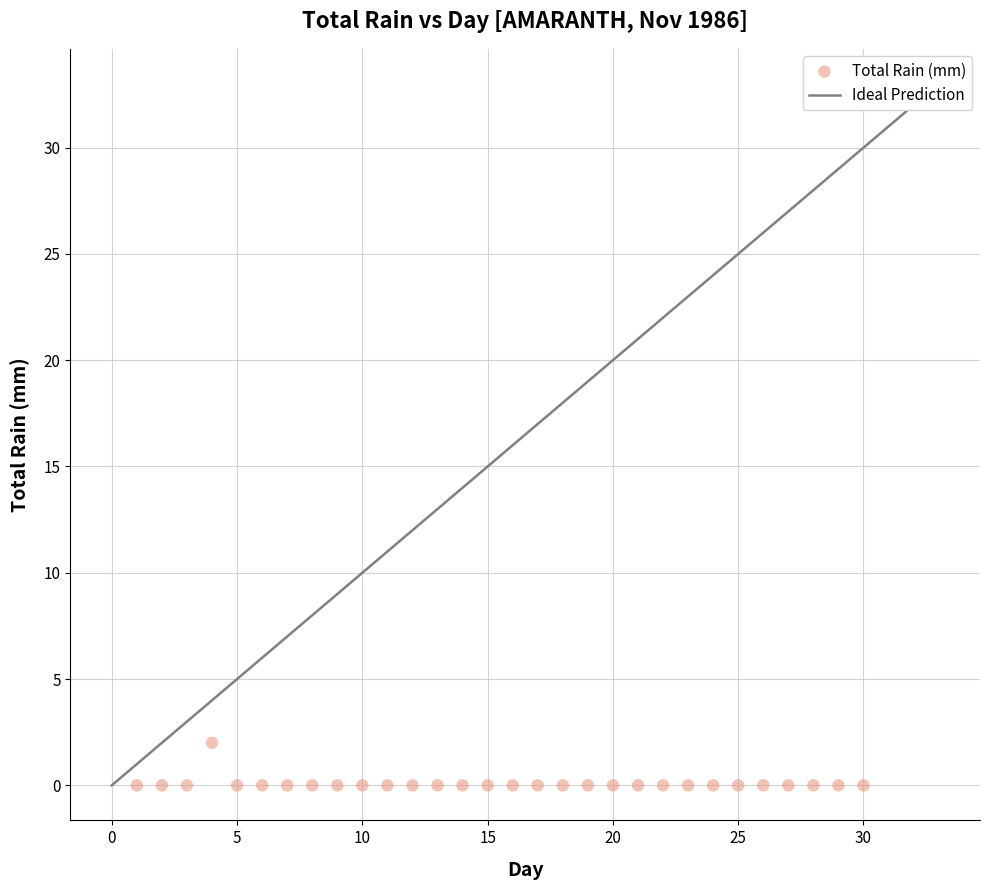

What is the range of X values (max minus min)?

29